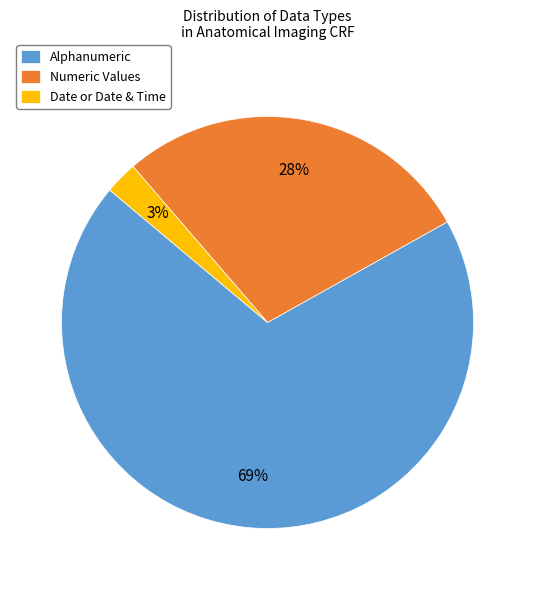

To the nearest percent, what is the combined percentage of Alphanumeric and Numeric Values?

97%